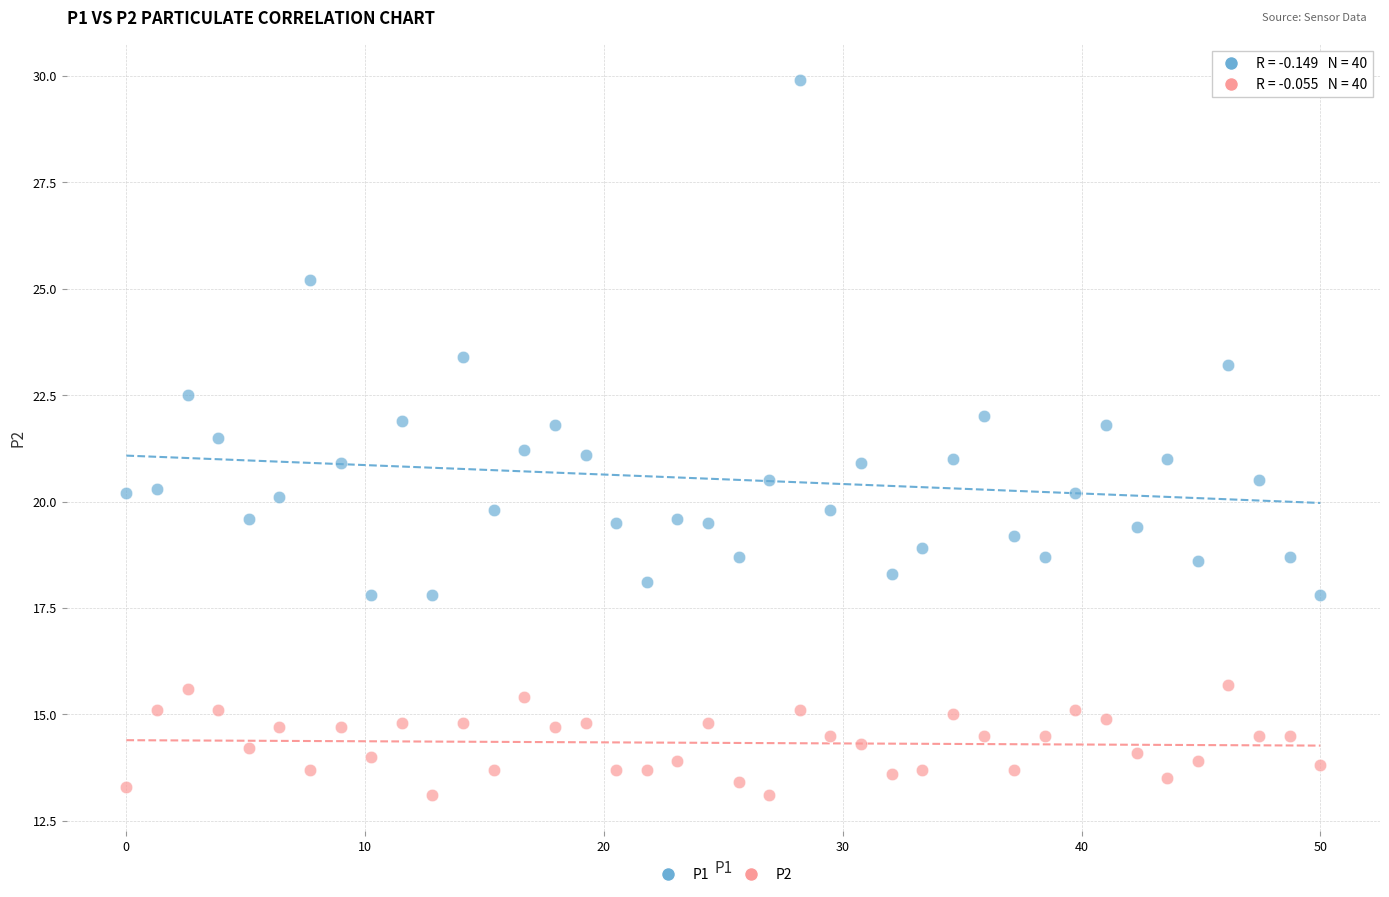

Across all data points, what is the range of Y values (max minus min)?

16.8